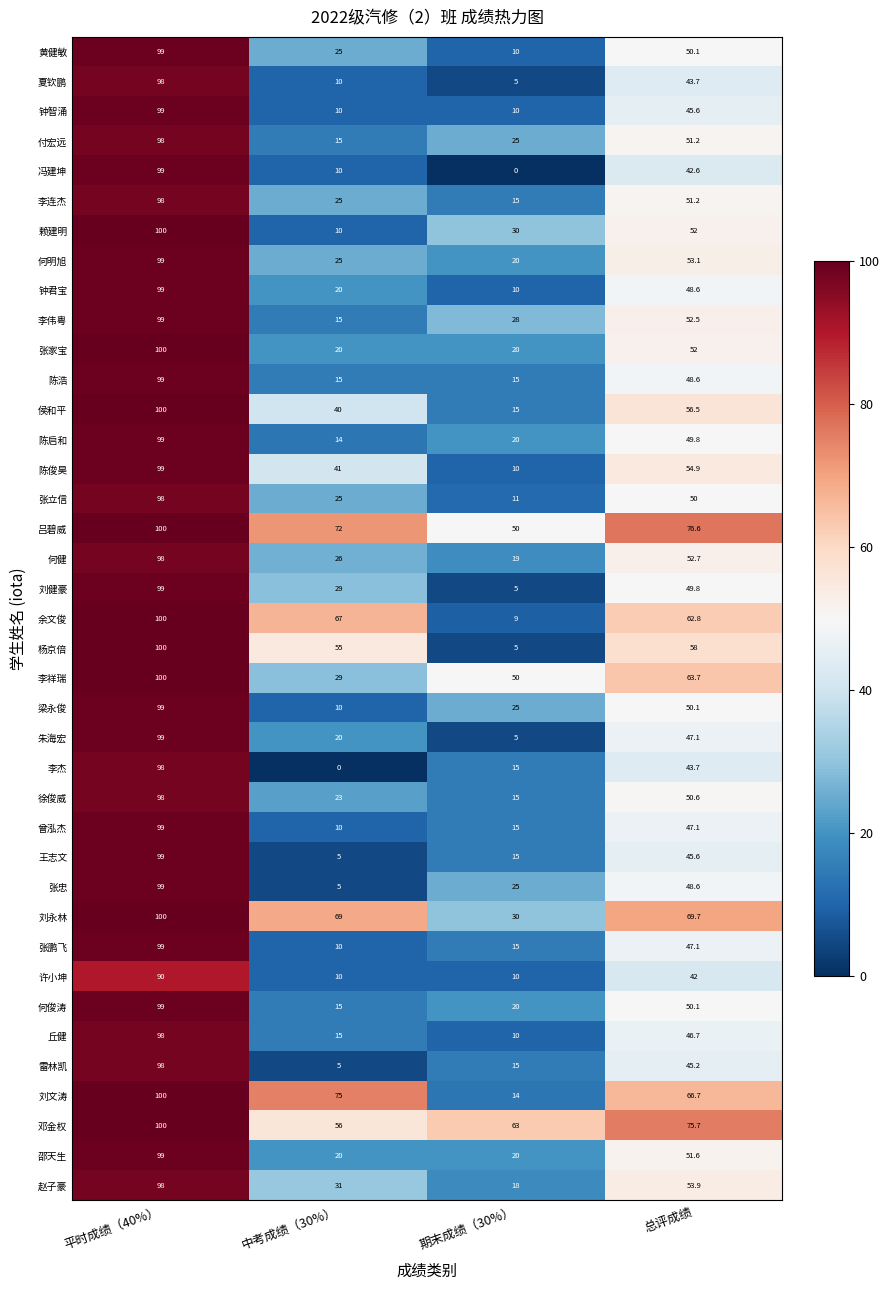

Which series has the largest total across all categories?

吕碧威